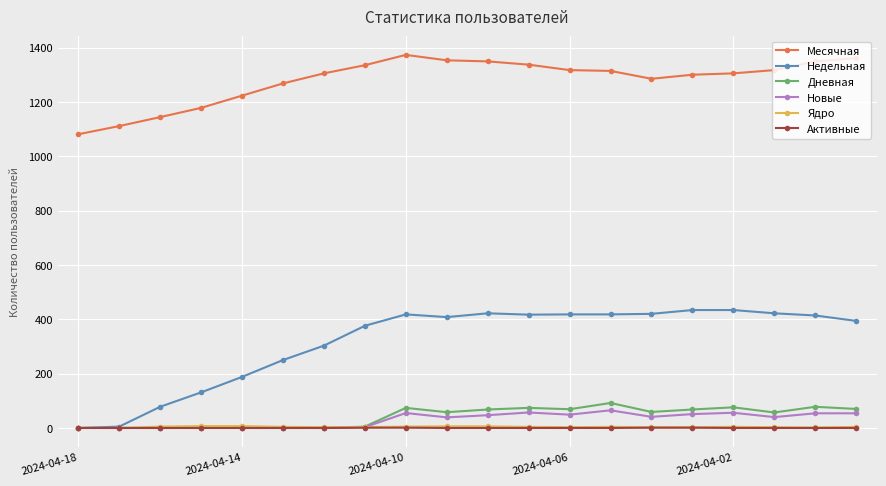

What is the highest value of the Новые series?

65